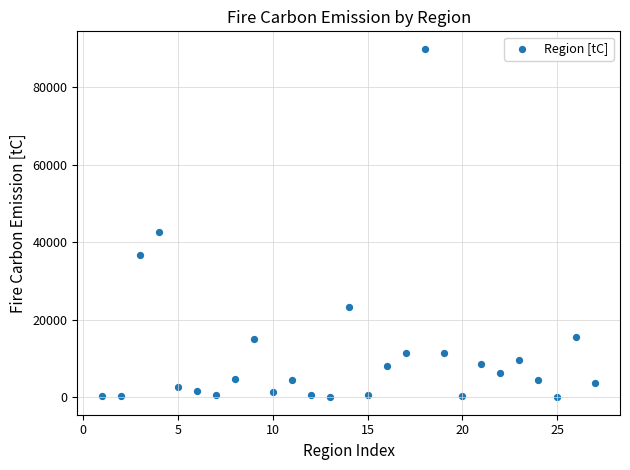

What Y value in the scatter plot is closest to 44974?

42763.0